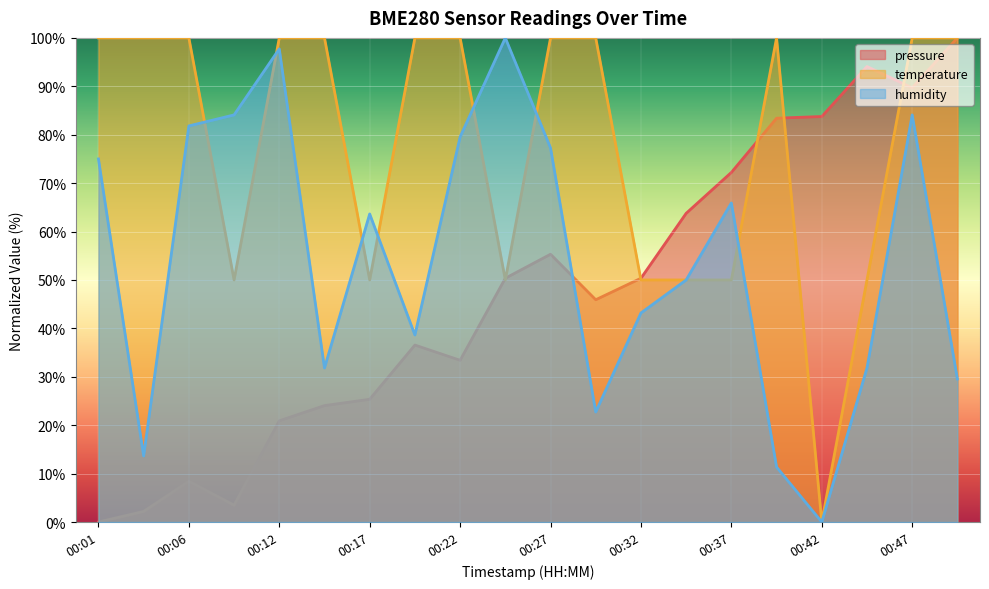

Does the chart display data point markers on the line(s)?

No